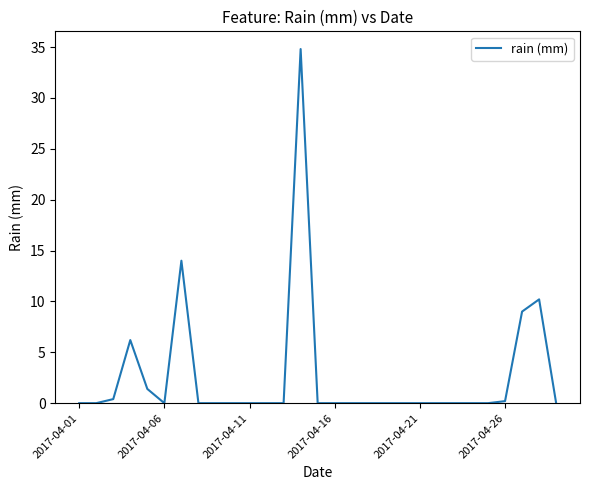

How many series are shown in this chart?

1